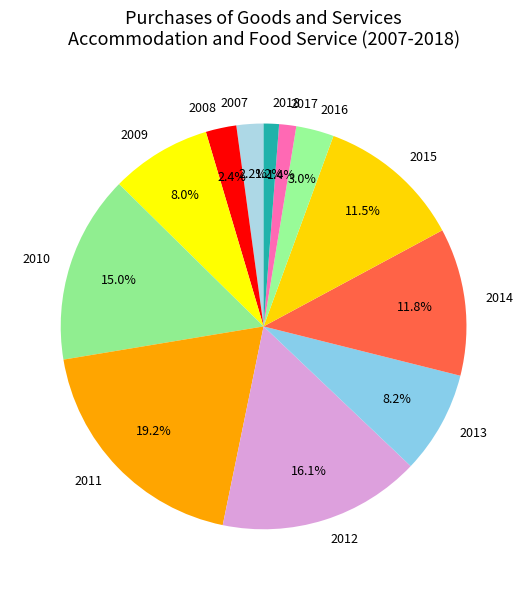

To the nearest percent, what percentage of the pie is 2014?

12%